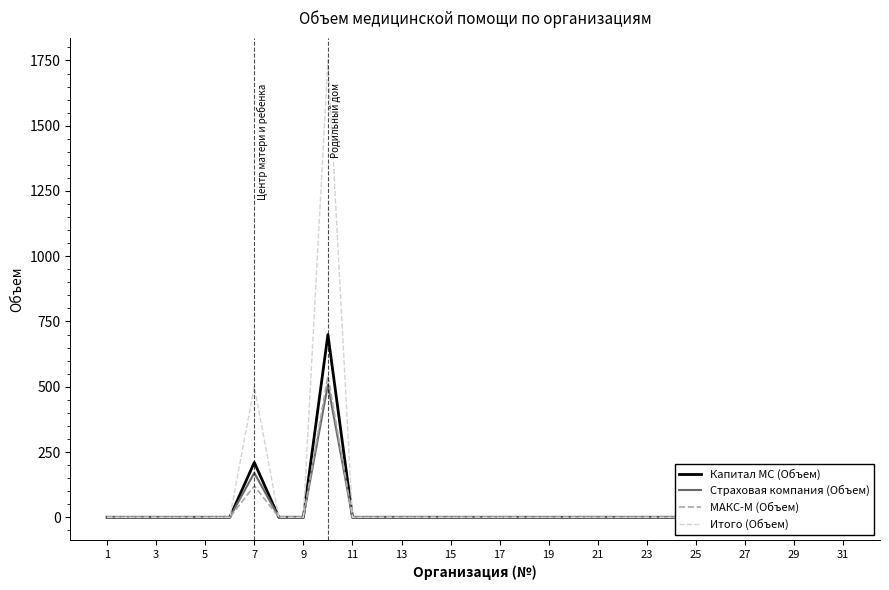

How many lines are shown in the chart?

4